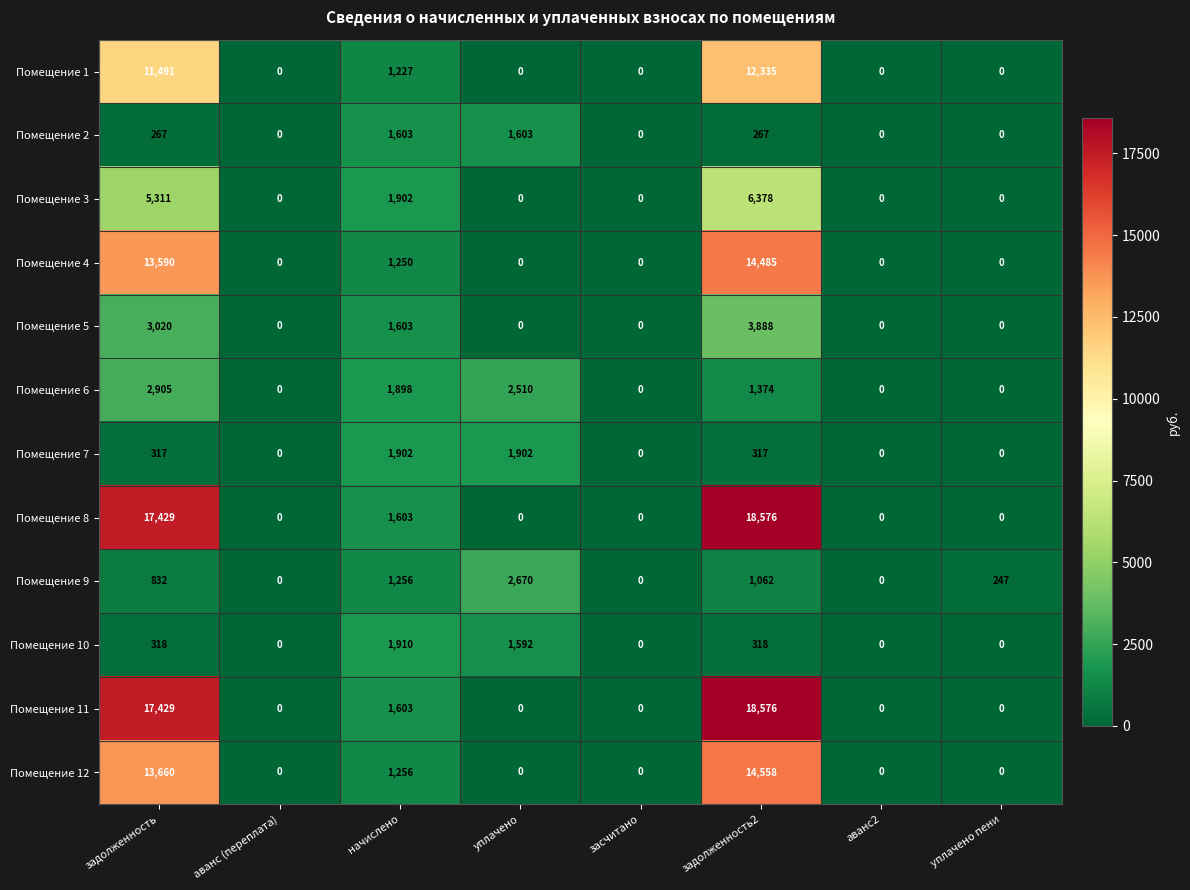

What is the spread (max minus min) of values at начислено?

683